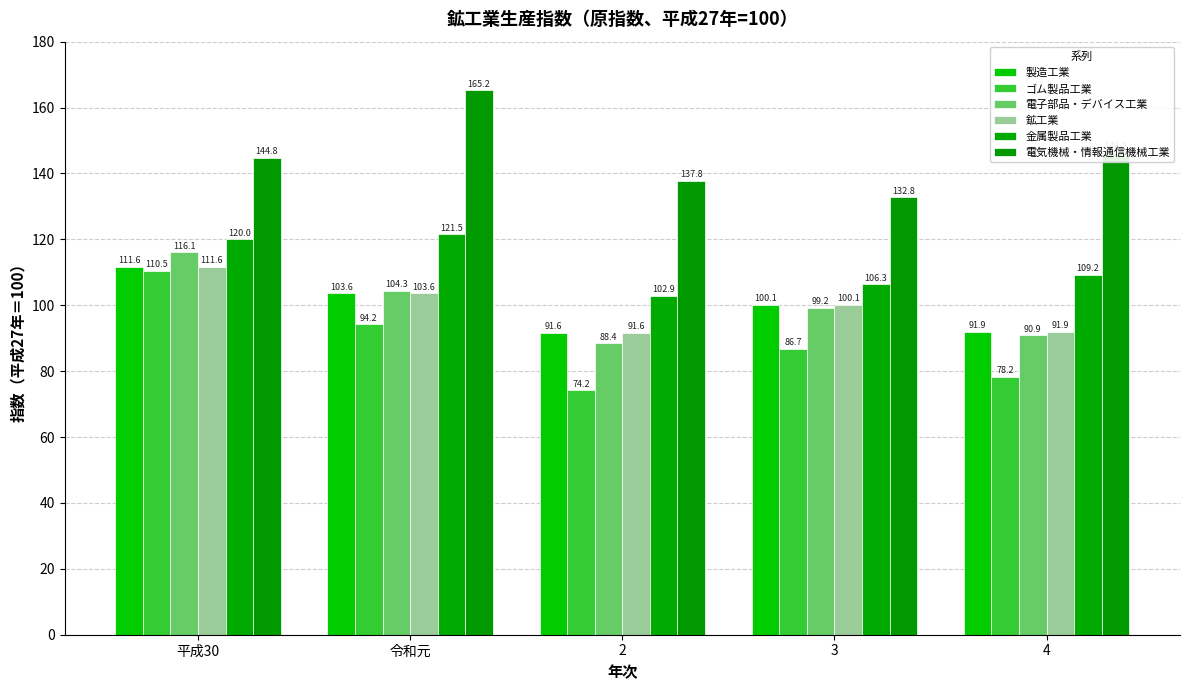

What is the sum of the 金属製品工業 values at 3 and 2?

209.2